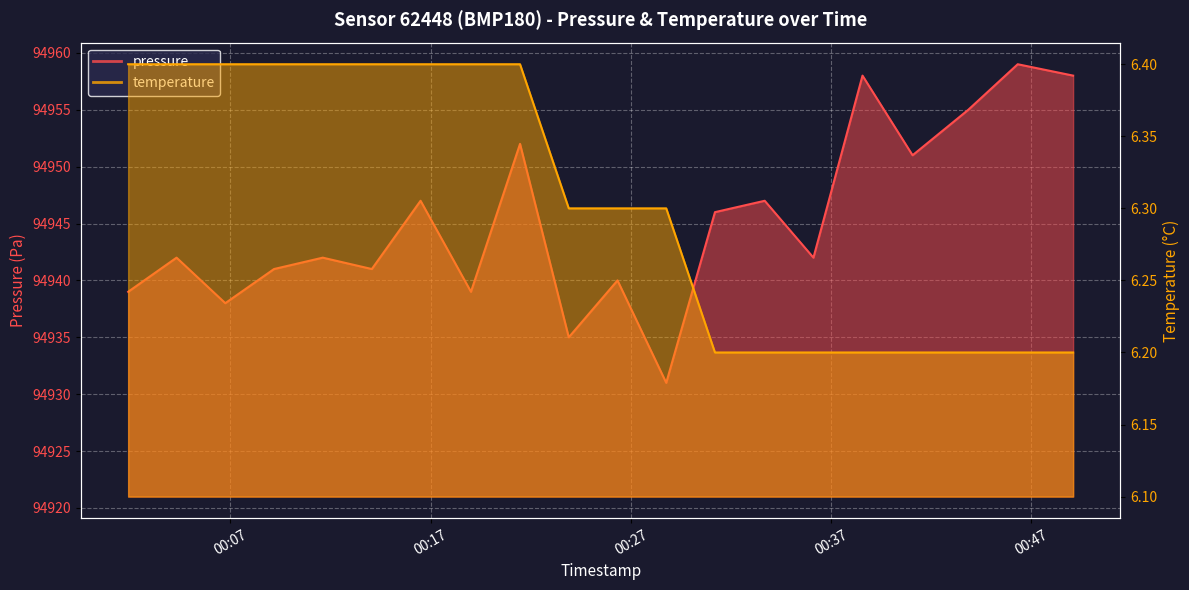

True or false: pressure and temperature cross at least once.

False